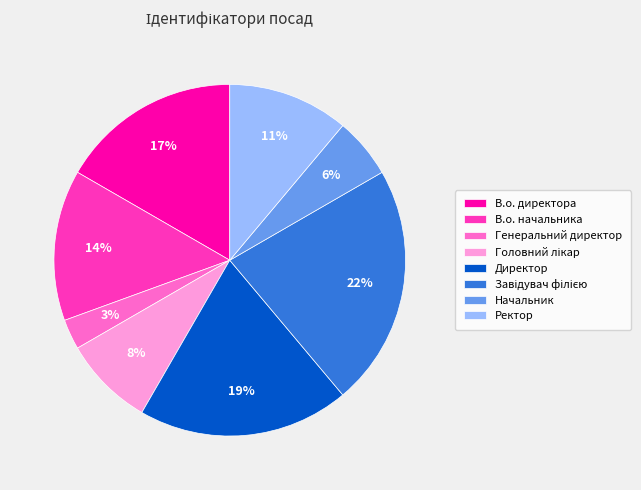

To the nearest percent, what is the average slice percentage?

12%